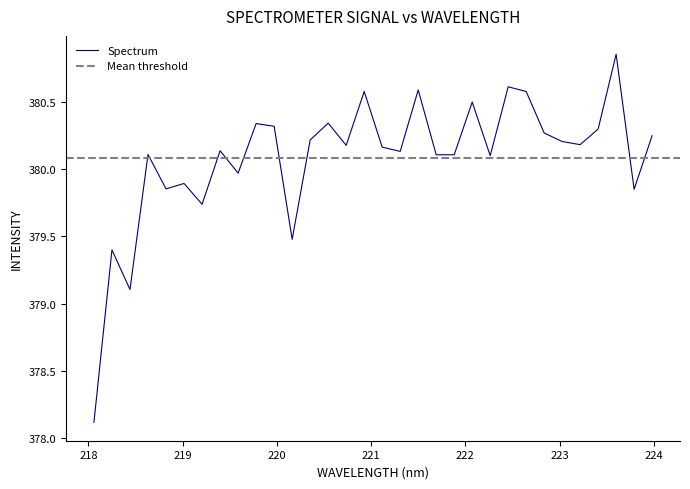

What is the minimum value for Spectrum?

378.1